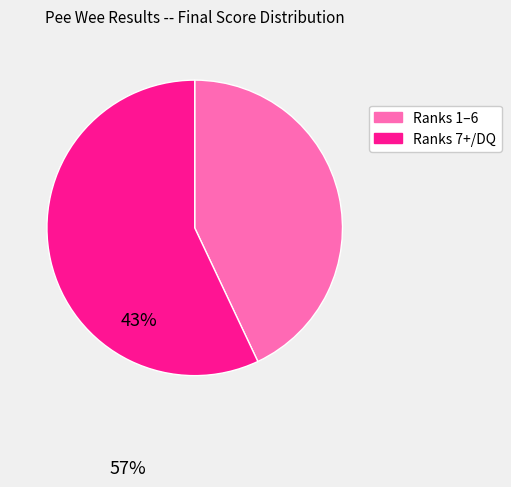

Is there any slice that represents more than half of the pie?

Yes